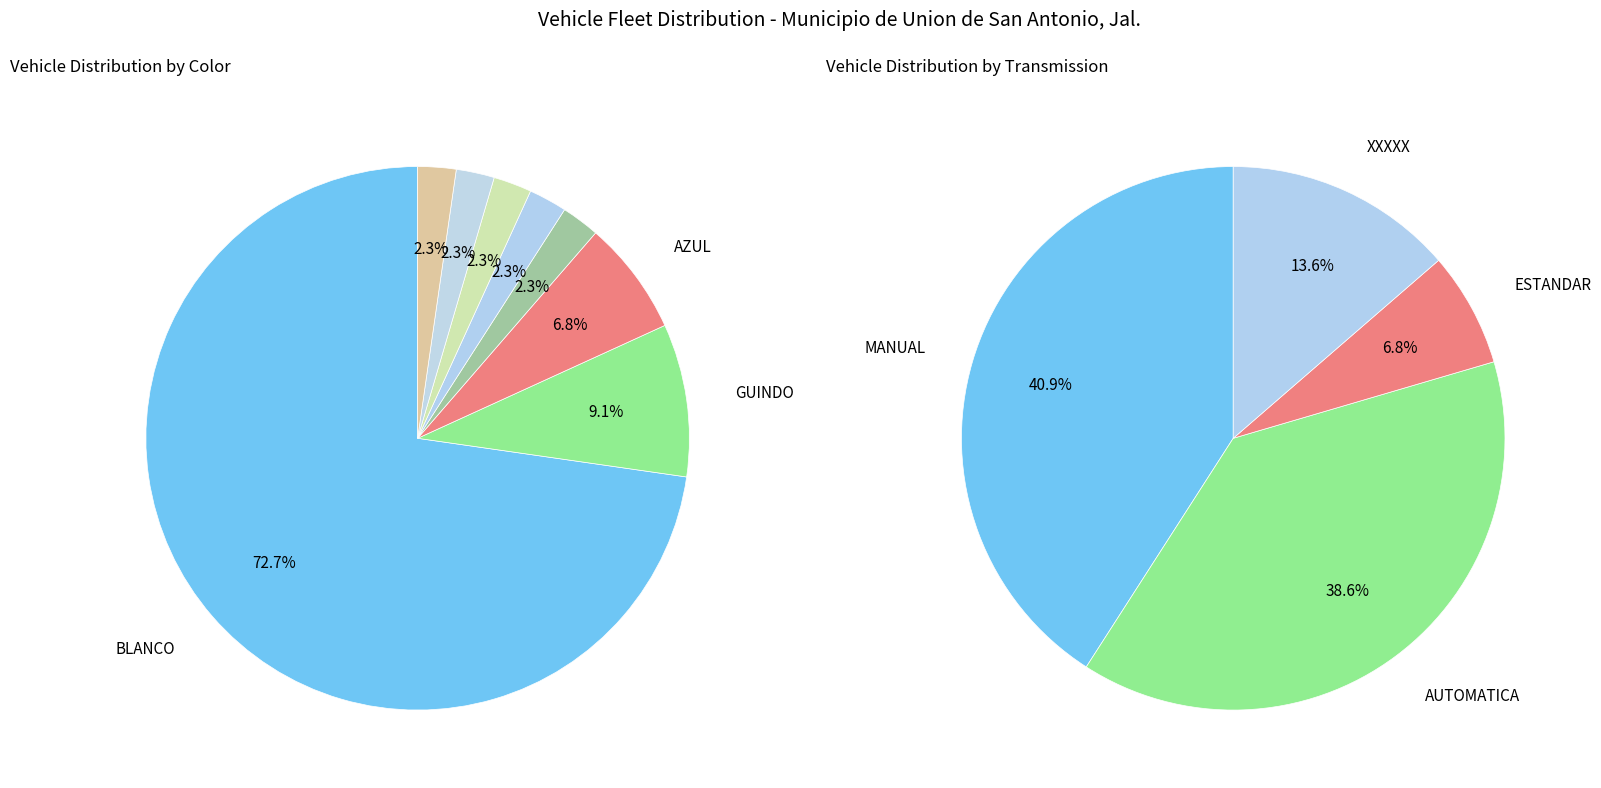

Rank the categories by value from lowest to highest.

ROJO, GRIS, ARENA, BLANCO PLATA, PLATA, AZUL, GUINDO, BLANCO